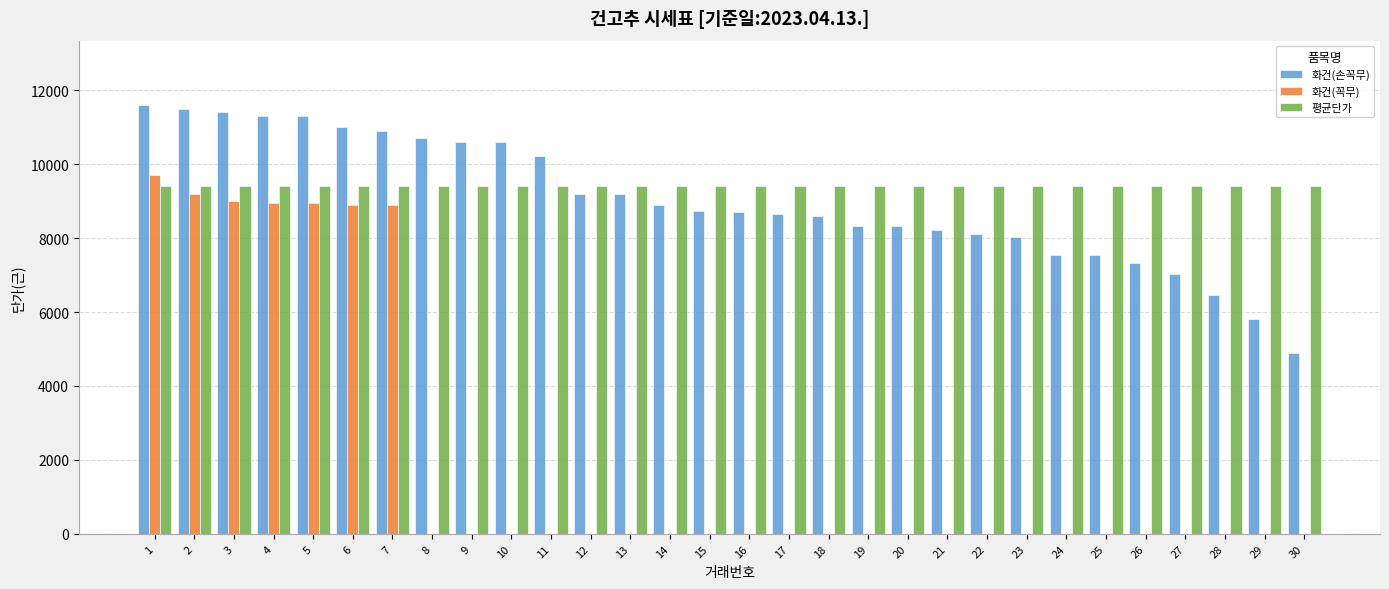

How many data points does each series have?

30